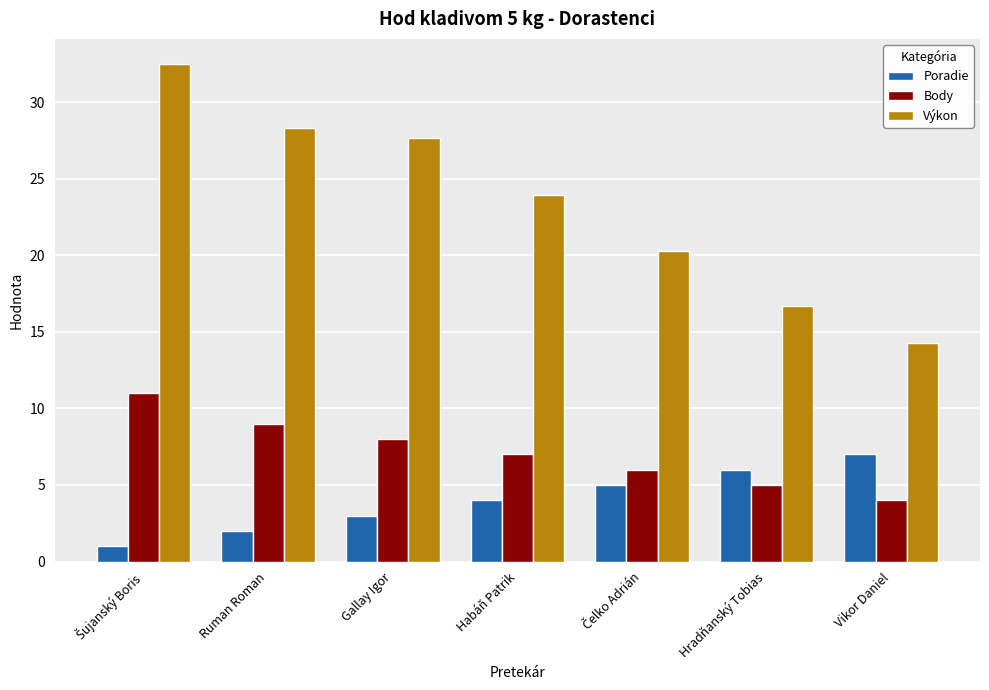

True or false: Poradie has a value of 3.0 at Gallay Igor.

True